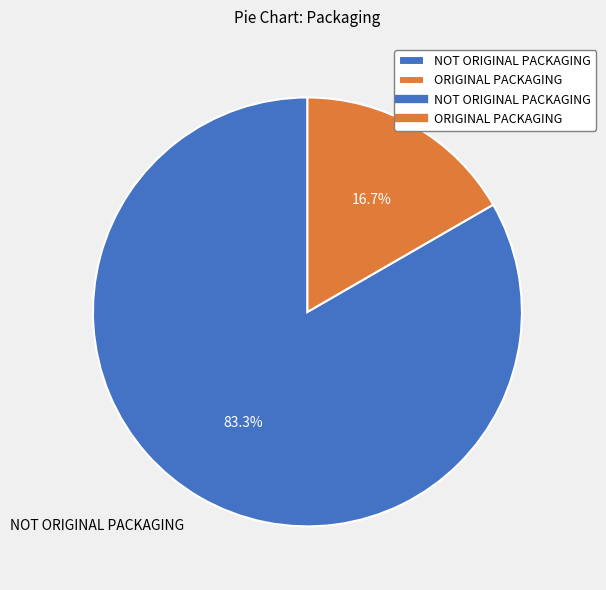

True or false: ORIGINAL PACKAGING accounts for 17% of the total.

True